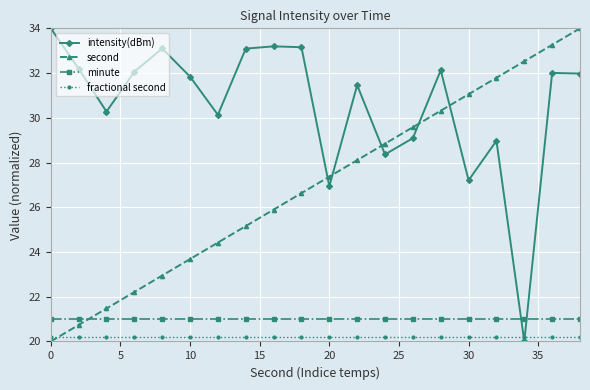

What is the difference between the second highest and minimum values in the intensity(dBm) series?

13.2